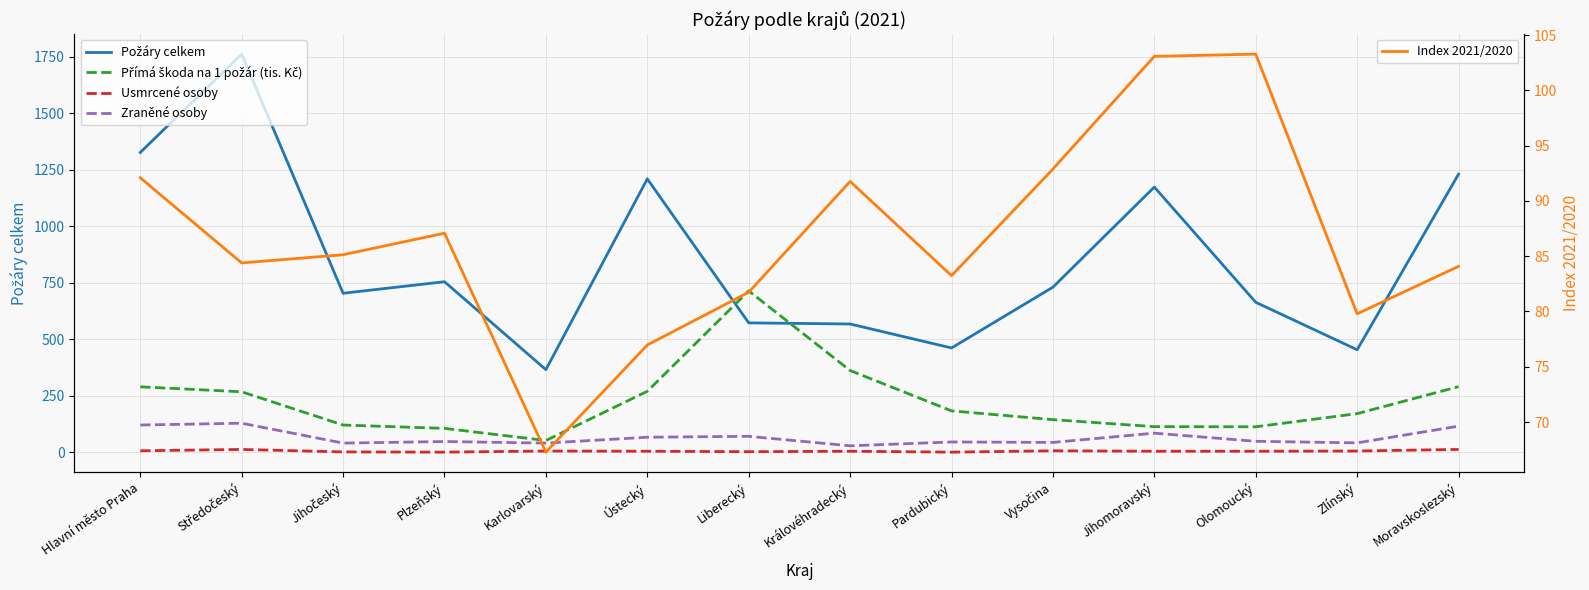

What is the approximate value of Zraněné osoby at Plzeňský?

48.0